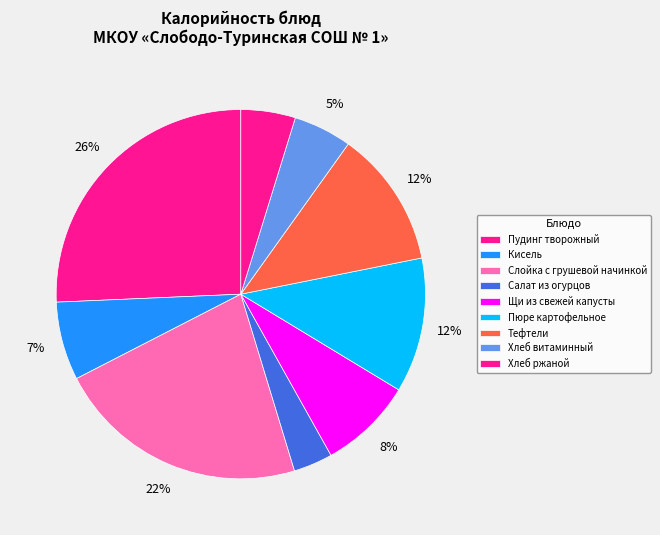

How many segments does this pie chart have?

9